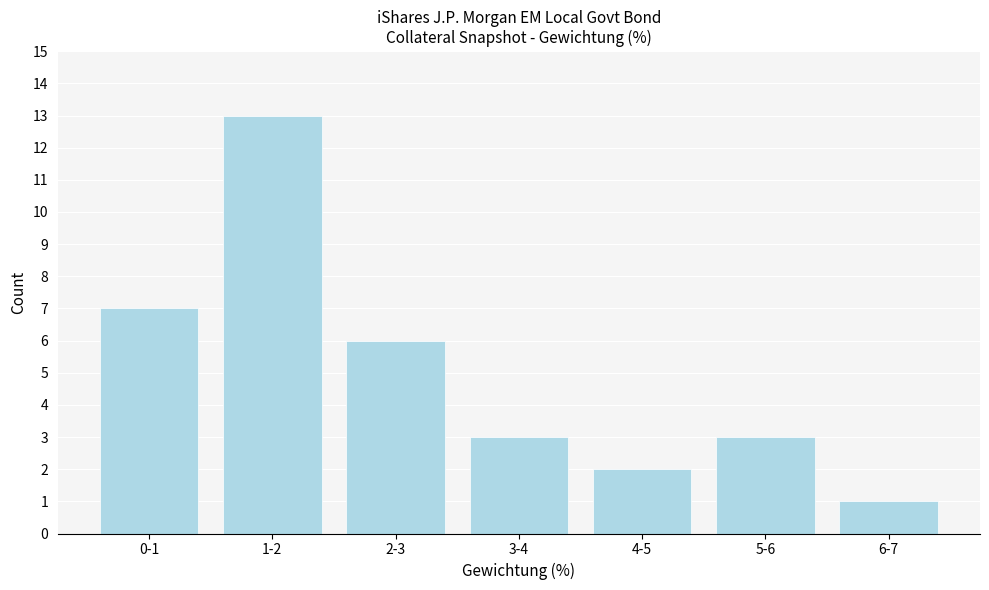

Reading left to right, extract all data points from this chart.

0-1=7	1-2=13	2-3=6	3-4=3	4-5=2	5-6=3	6-7=1